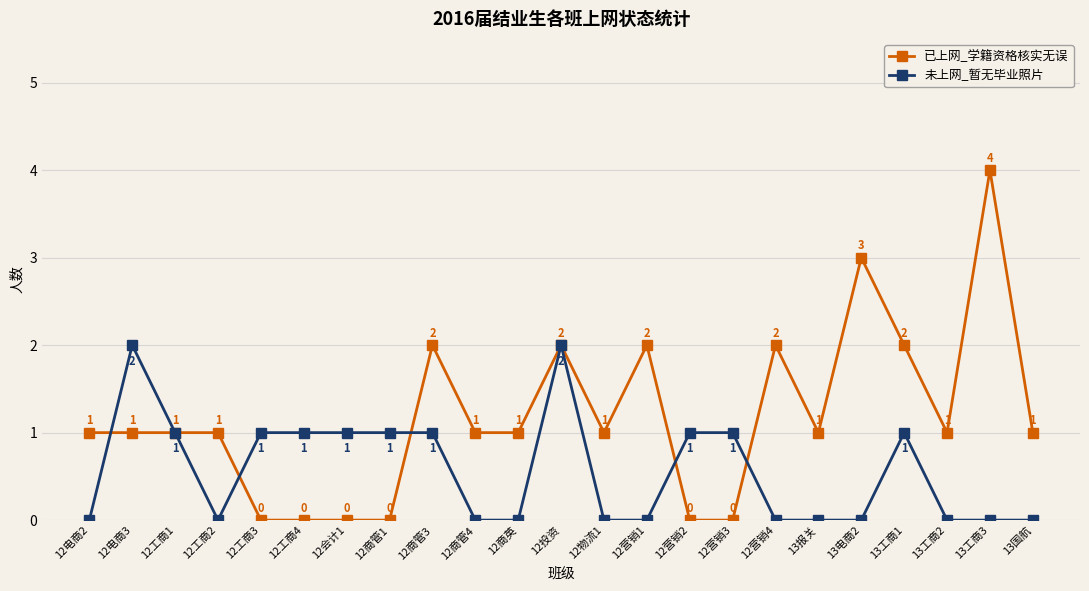

Which series changed the most between 12电商3 and 13工商3?

已上网_学籍资格核实无误